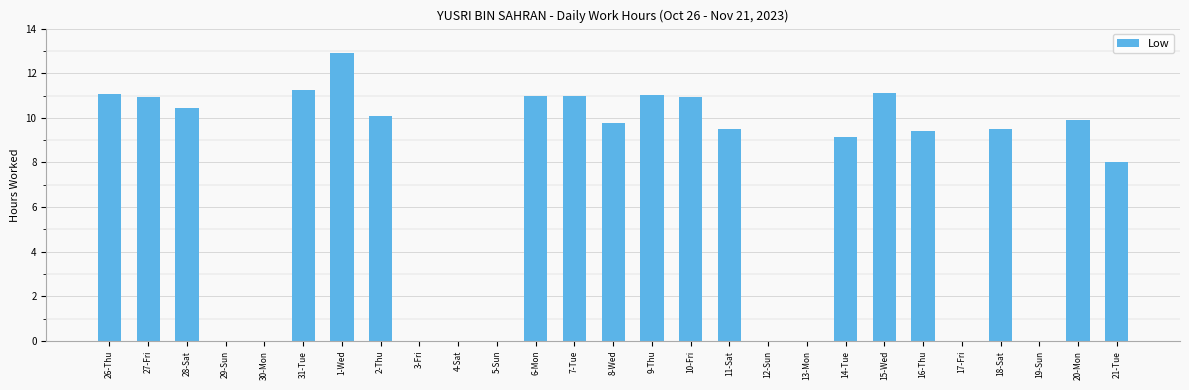

At which label does the data first exceed 9?

26-Thu